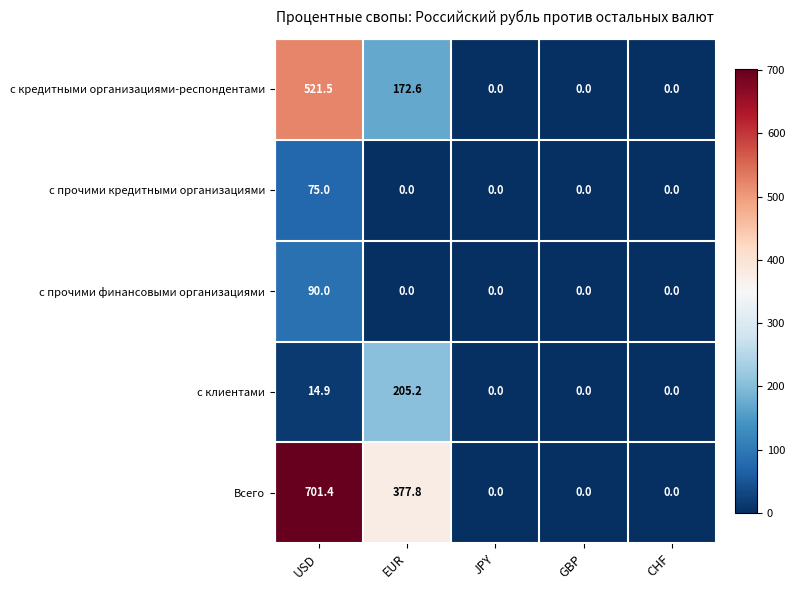

Where is Всего nearest to the value 350?

EUR